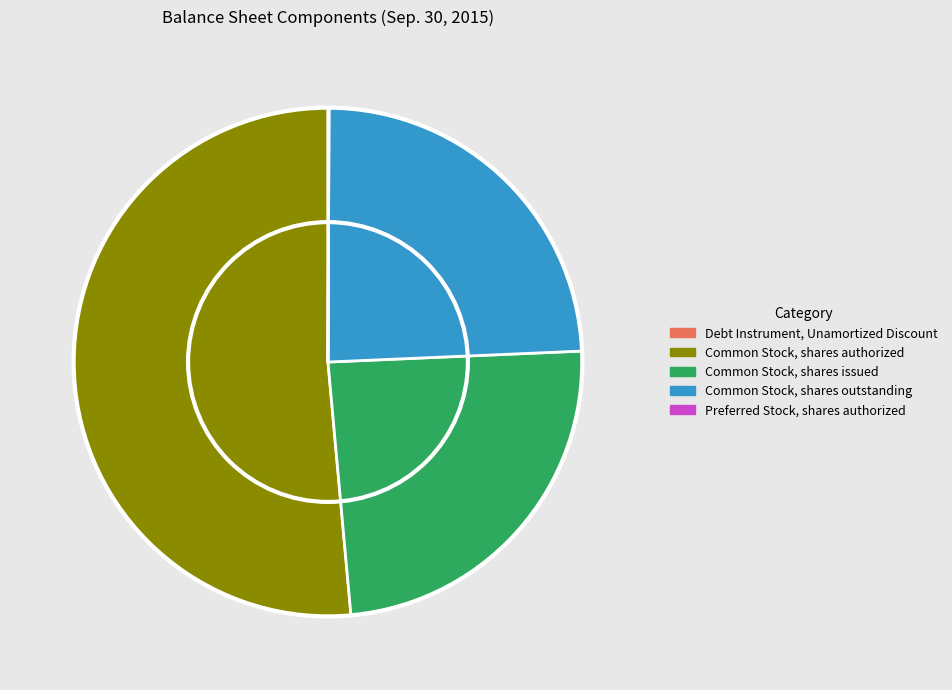

Approximately how many times larger is the value at Common Stock, shares outstanding compared to Common Stock, shares authorized?

0.5